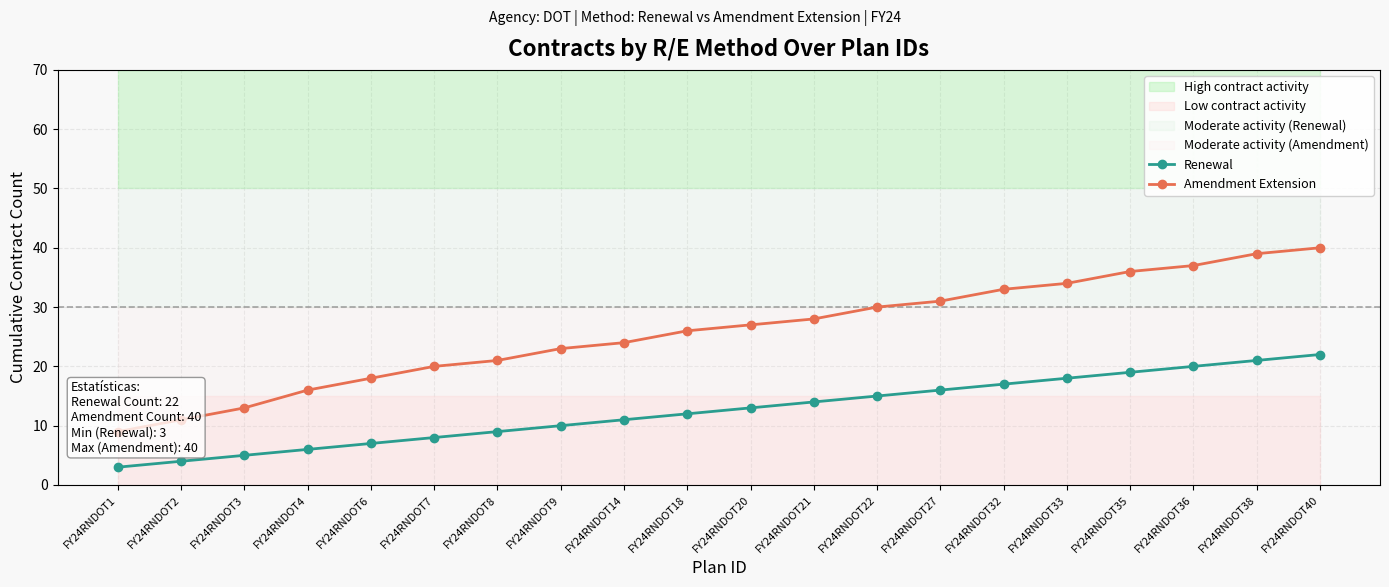

Which category has the highest value in the Amendment Extension series?

FY24RNDOT40